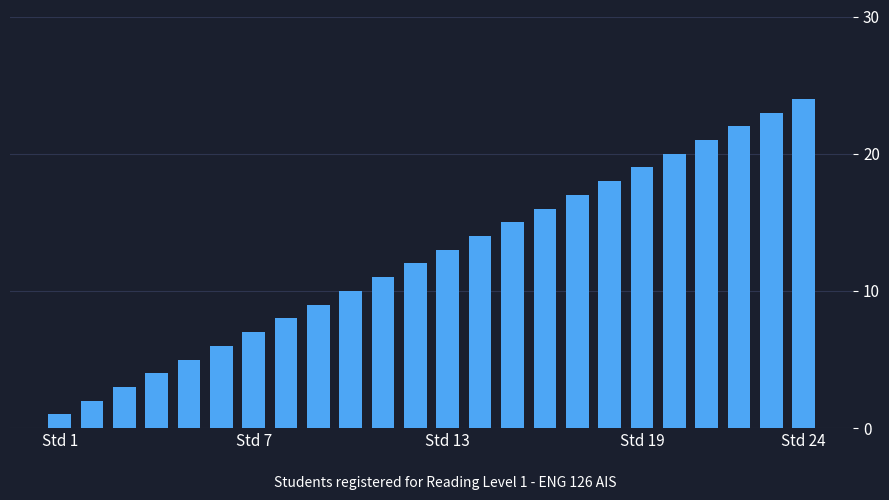

What is the difference between the maximum and minimum values?

23